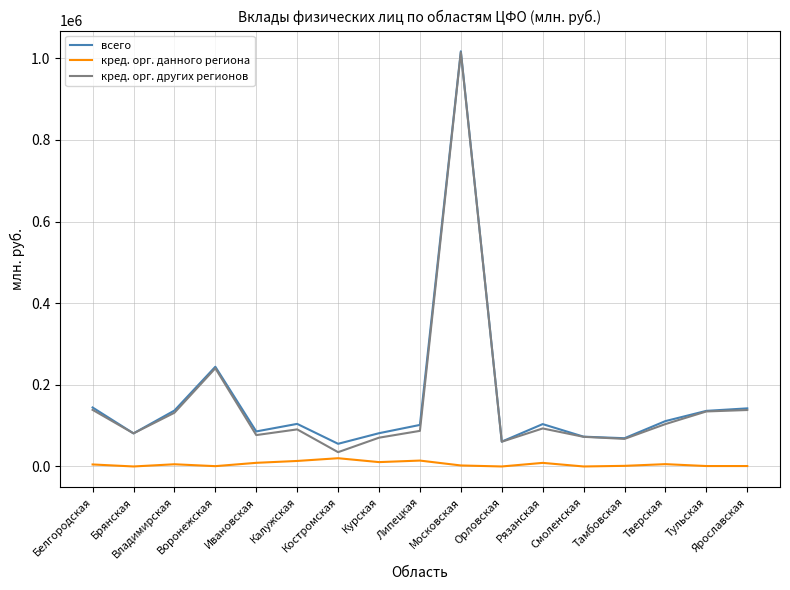

What is the greatest value displayed?

1016959